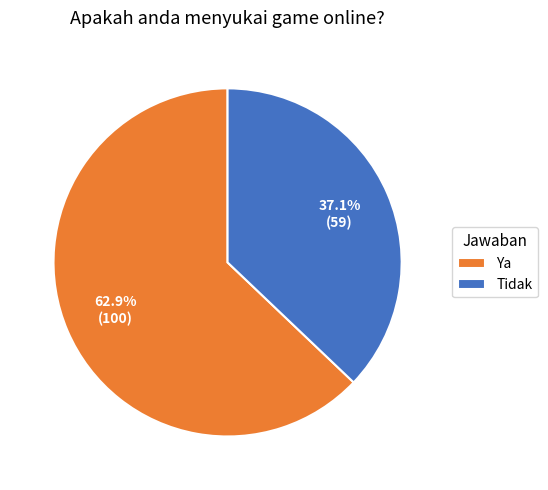

Rank the categories by value from lowest to highest.

Tidak, Ya